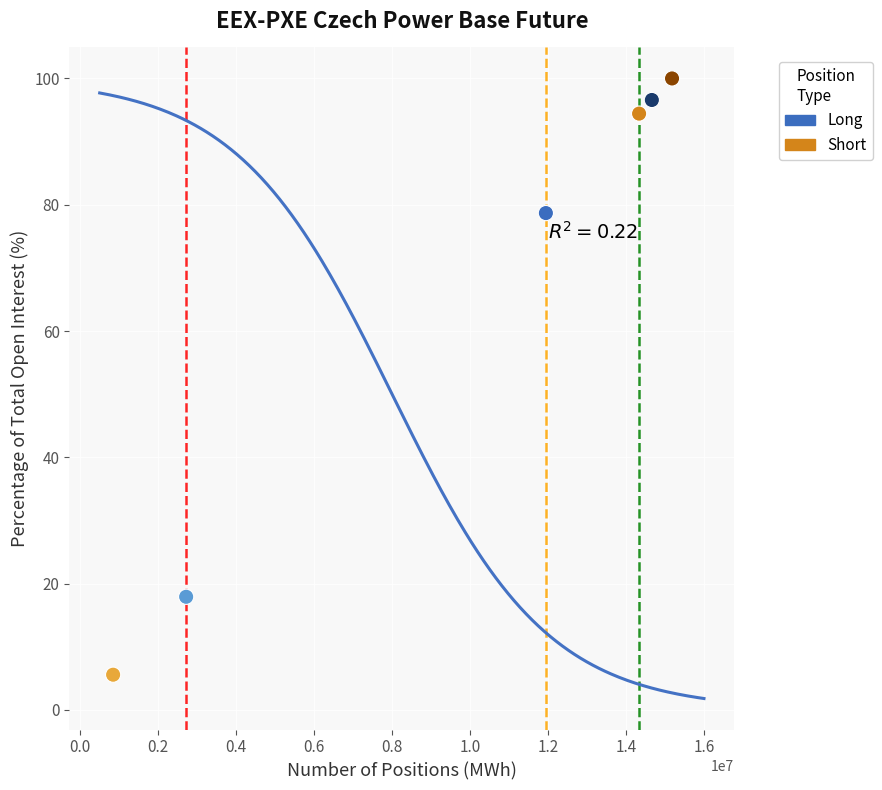

What are all the series names shown in the legend?

Long, Short